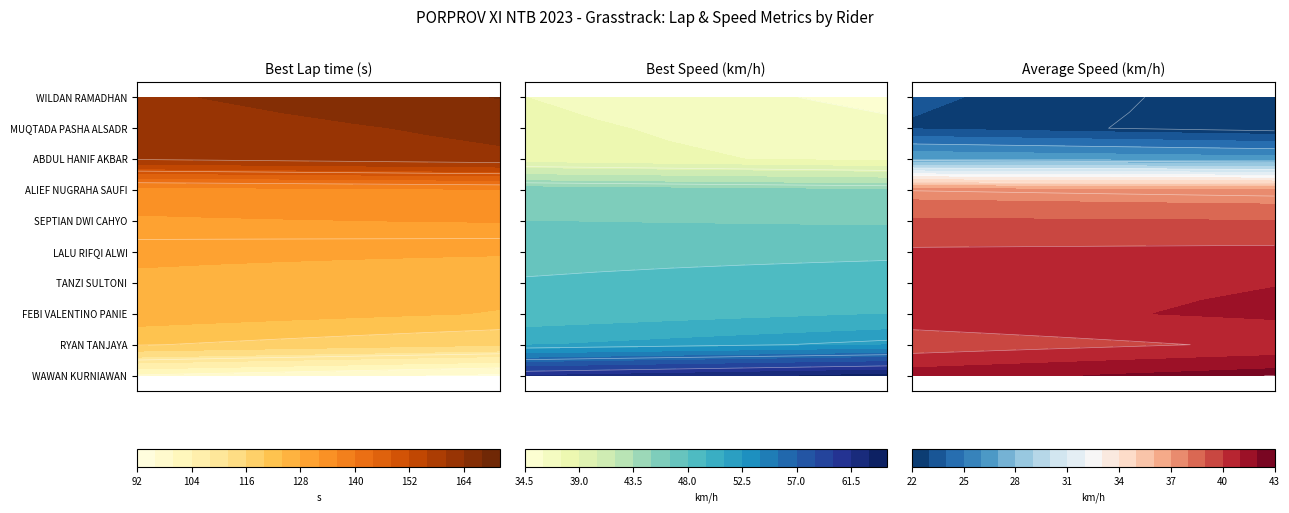

Reading left to right, extract all data points from this chart.

Best Lap time: WAWAN KURNIAWAN=99.5	RYAN TANJAYA=120.3	FEBI VALENTINO PANIE=126.5	TANZI SULTONI=127.2	LALU RIFQI ALWI=128.9	SEPTIAN DWI CAHYO=131.6	ALIEF NUGRAHA SAUFI=133.6	ABDUL HANIF AKBAR=160.3	MUQTADA PASHA ALSADR=161.3	WILDAN RAMADHAN=163.2
Best Speed: WAWAN KURNIAWAN=61.5	RYAN TANJAYA=50.9	FEBI VALENTINO PANIE=48.4	TANZI SULTONI=48.1	LALU RIFQI ALWI=47.5	SEPTIAN DWI CAHYO=46.5	ALIEF NUGRAHA SAUFI=45.8	ABDUL HANIF AKBAR=38.2	MUQTADA PASHA ALSADR=37.9	WILDAN RAMADHAN=37.5
Average Speed: WAWAN KURNIAWAN=41.5	RYAN TANJAYA=39.4	FEBI VALENTINO PANIE=40.6	TANZI SULTONI=40.6	LALU RIFQI ALWI=40.1	SEPTIAN DWI CAHYO=39.2	ALIEF NUGRAHA SAUFI=37.5	ABDUL HANIF AKBAR=27.0	MUQTADA PASHA ALSADR=22.9	WILDAN RAMADHAN=23.1